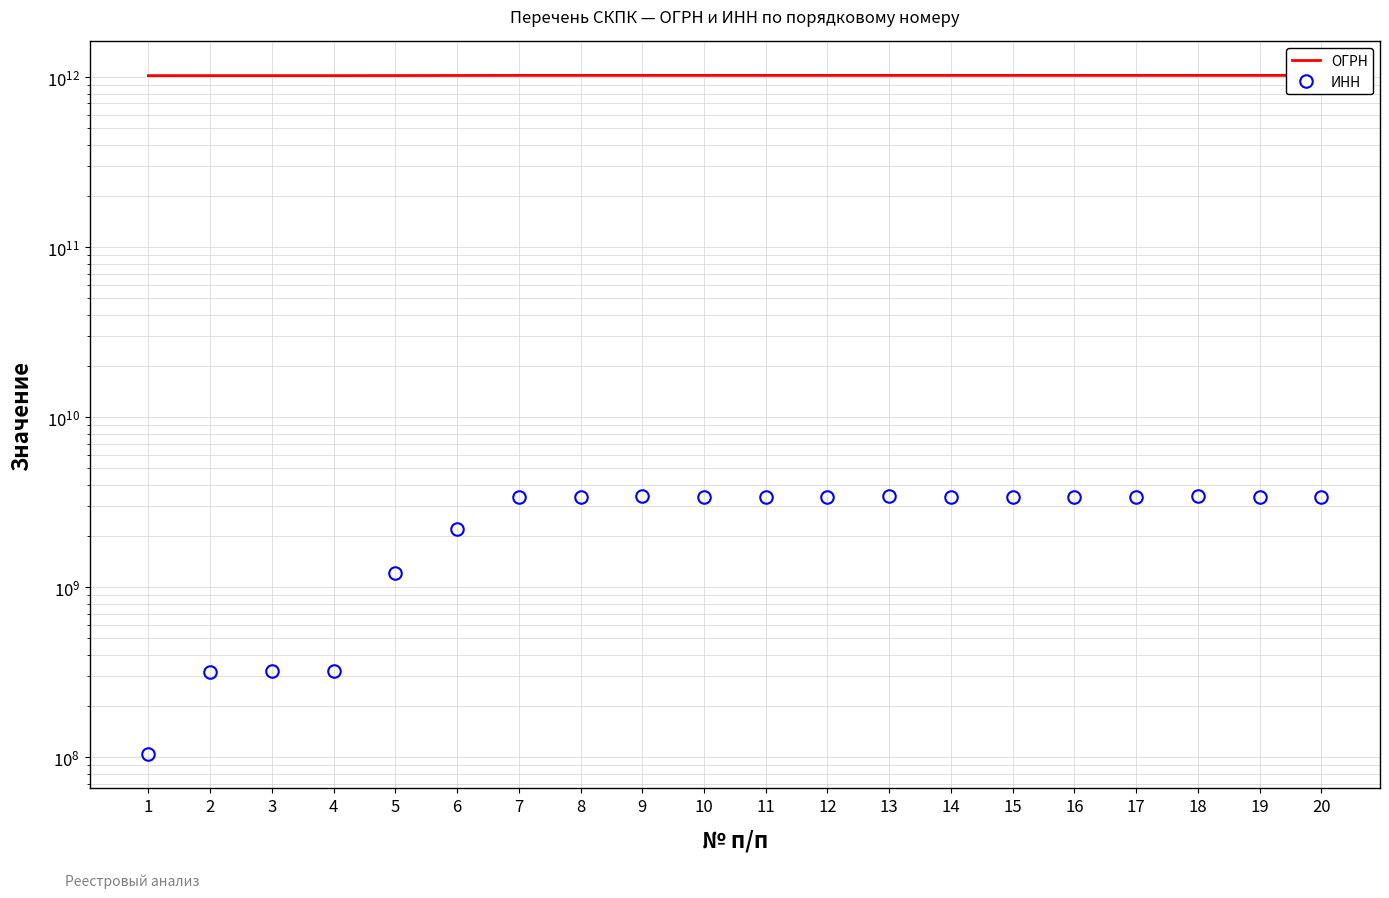

What is the value of the ИНН point at the 13th from the left?

3427005937